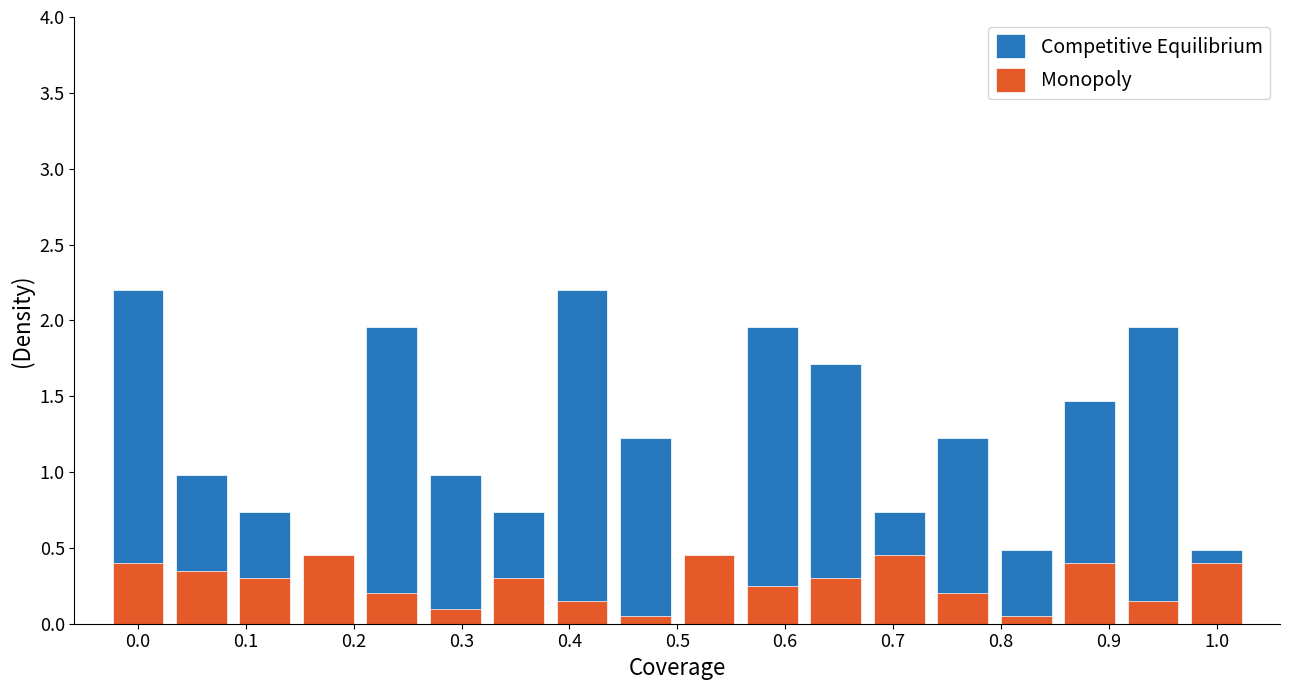

Rank the series by their average value, from lowest to highest.

Monopoly, Competitive Equilibrium